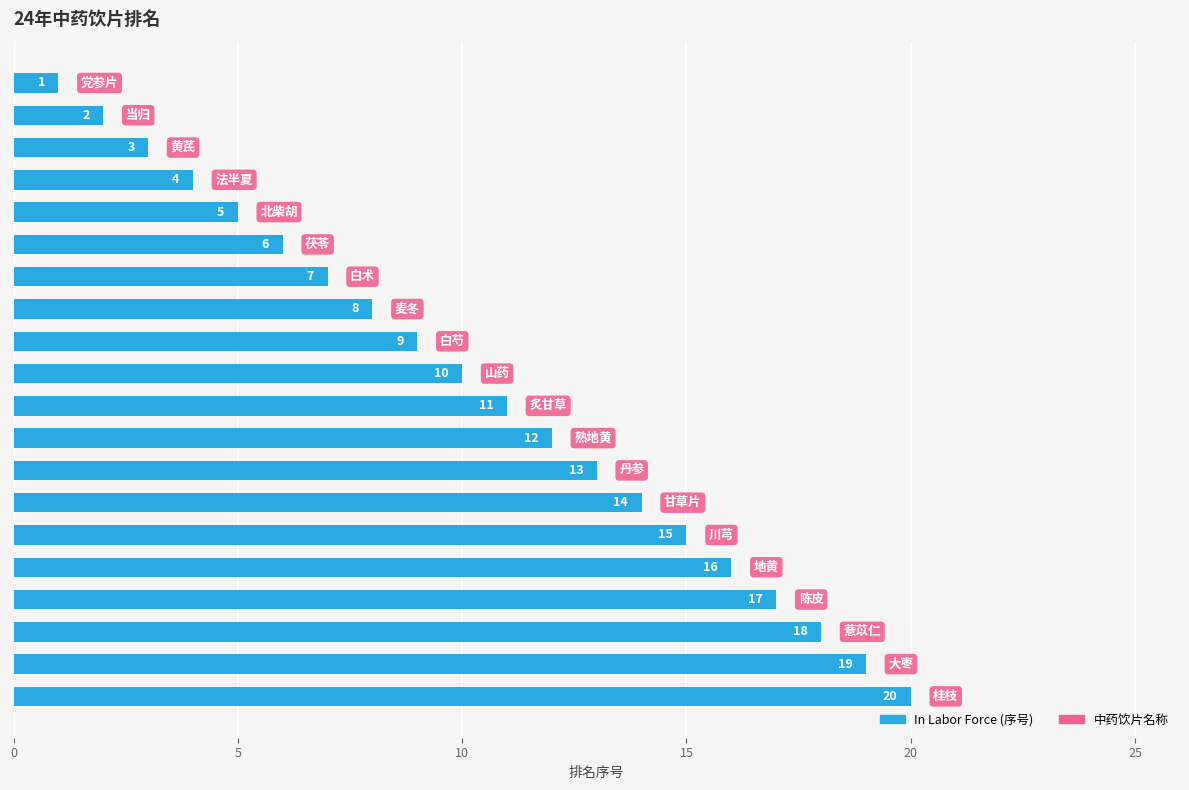

What is the sum of all values?

210